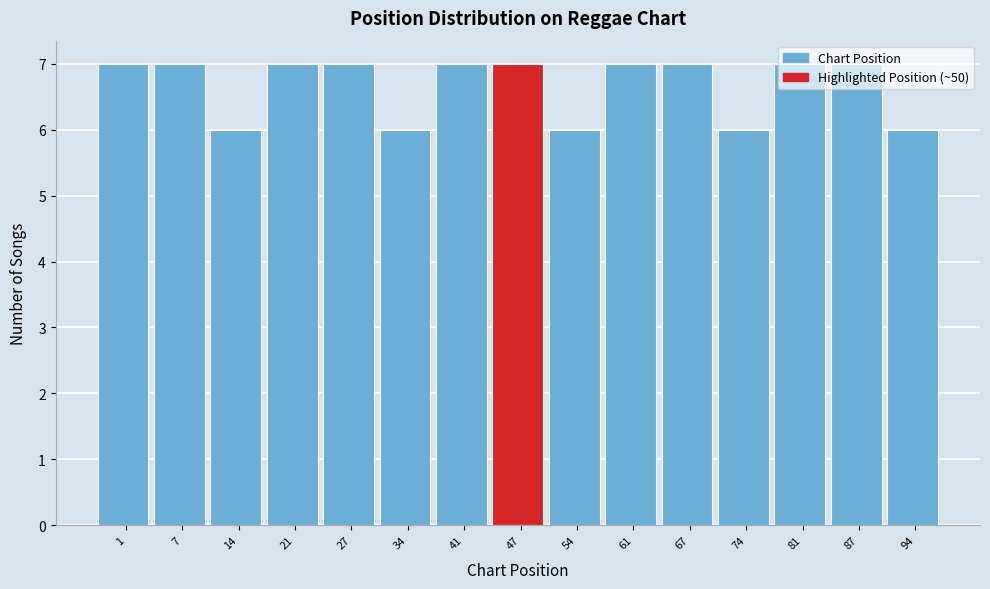

What is the minimum value shown in the chart?

6